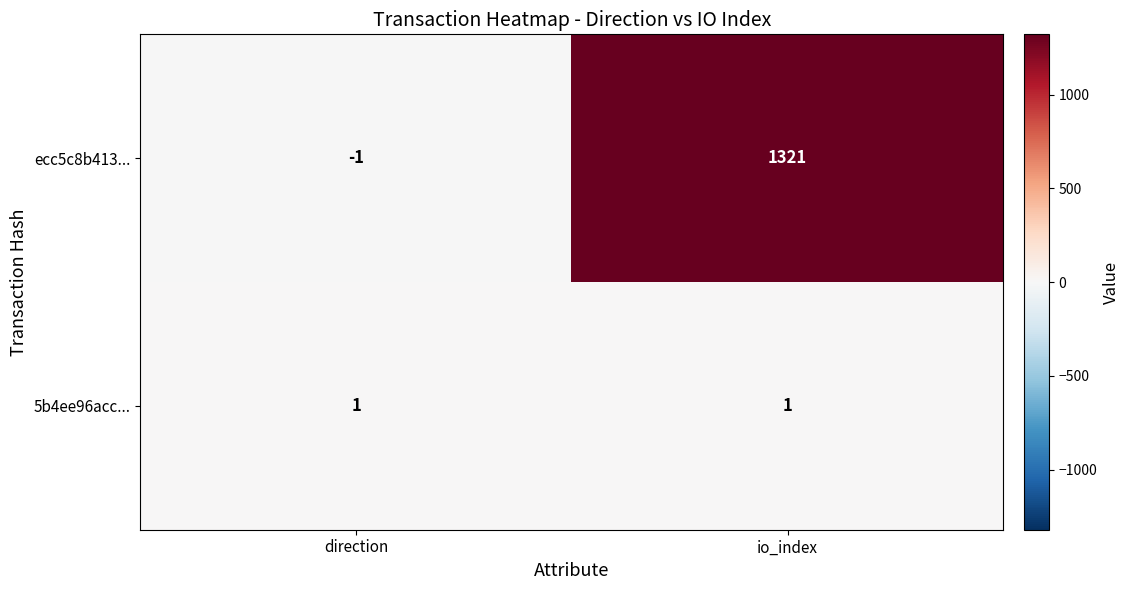

Count the number of data series in this chart.

2